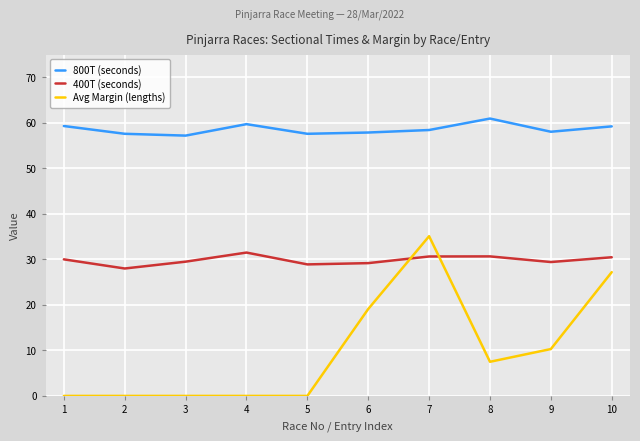

What is the highest value of the 400T (seconds) series?

31.5